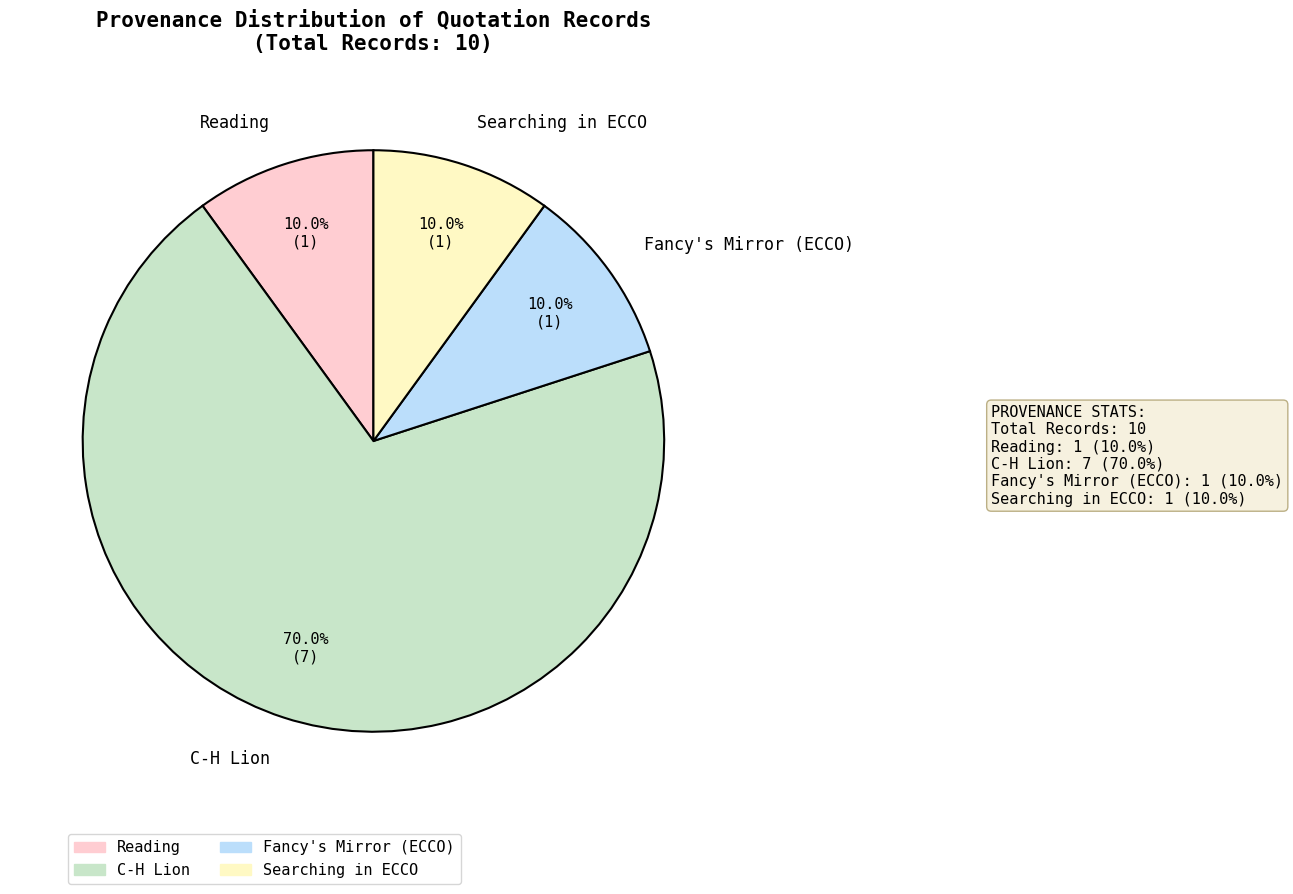

Count the number of slices in the pie.

4